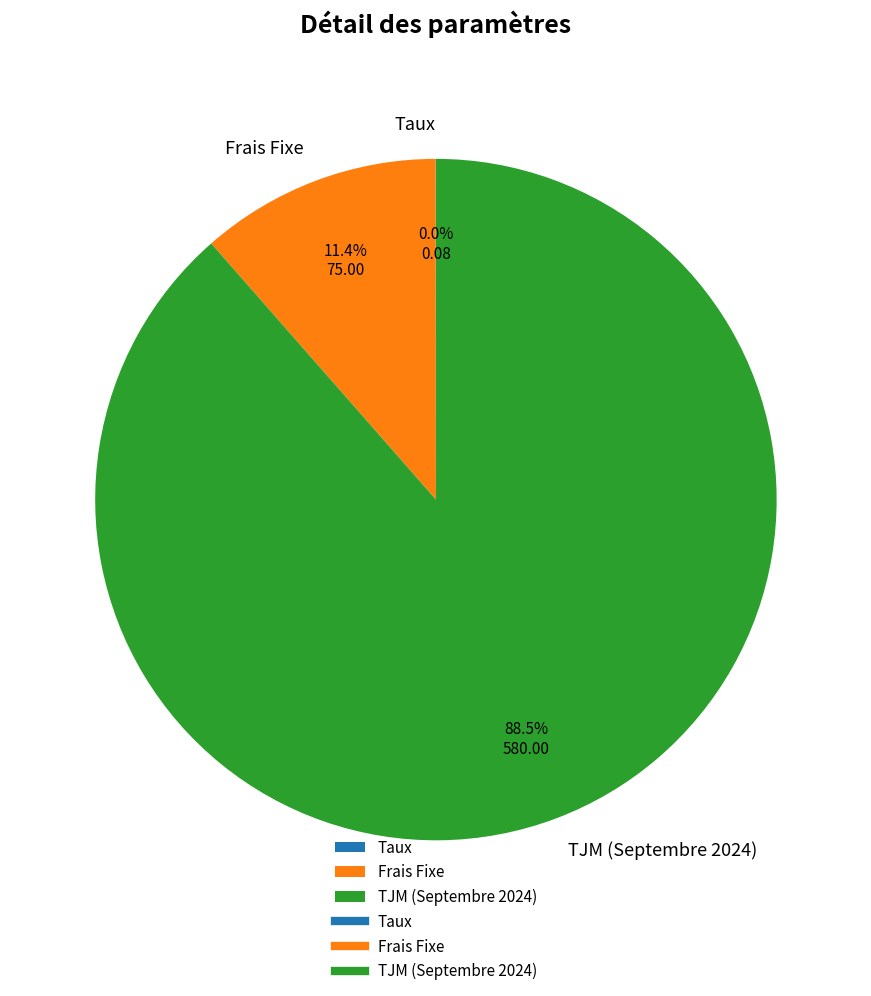

Combined, what portion of the pie is TJM (Septembre 2024) and Frais Fixe?

100.0%